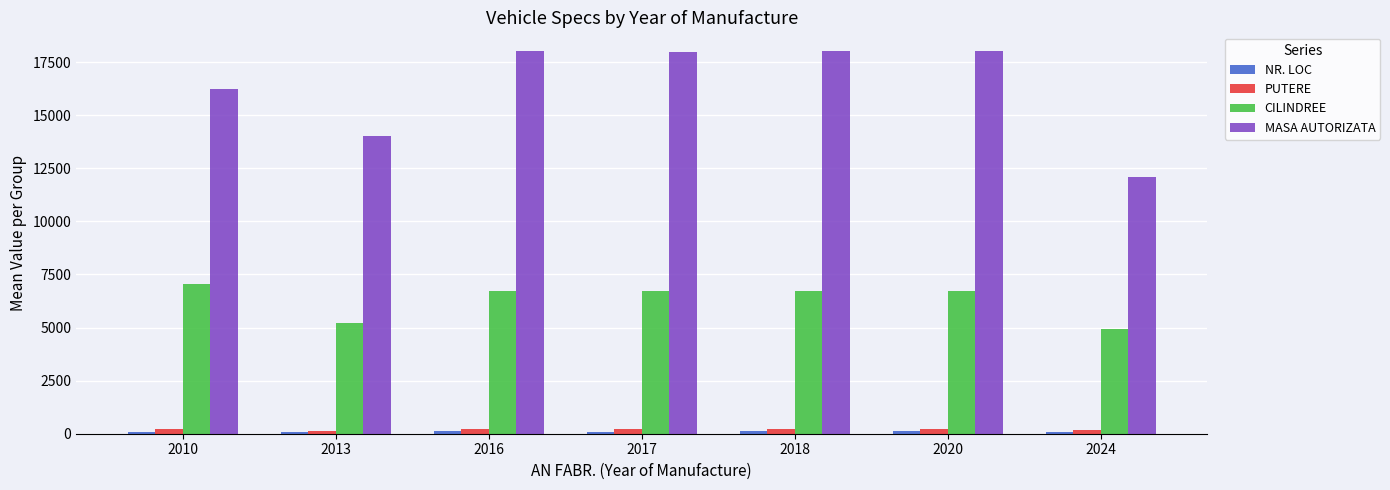

Which series changed the most between 2017 and 2024?

MASA AUTORIZATA